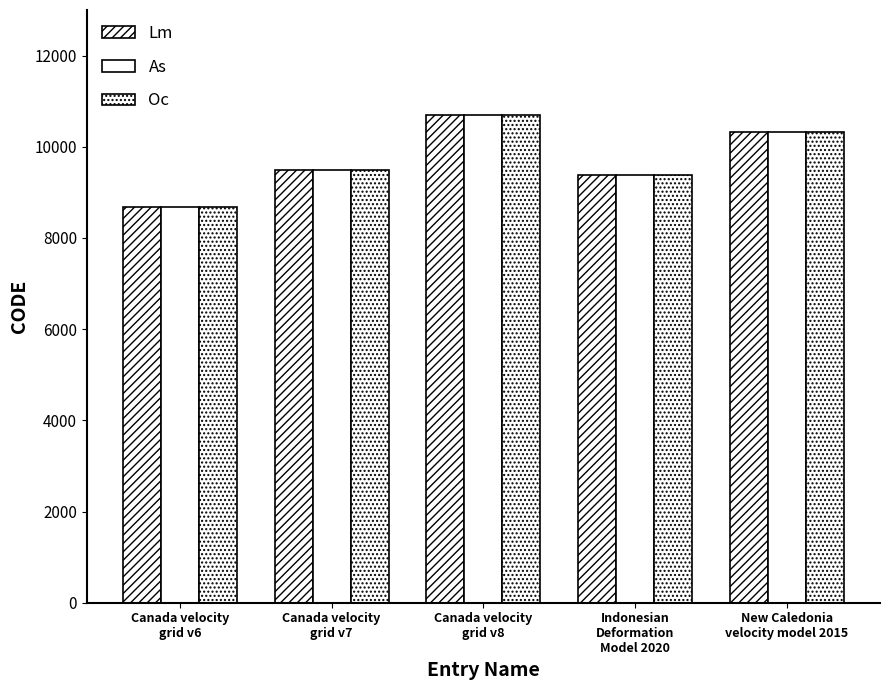

How many values in the As series are below 9483?

2